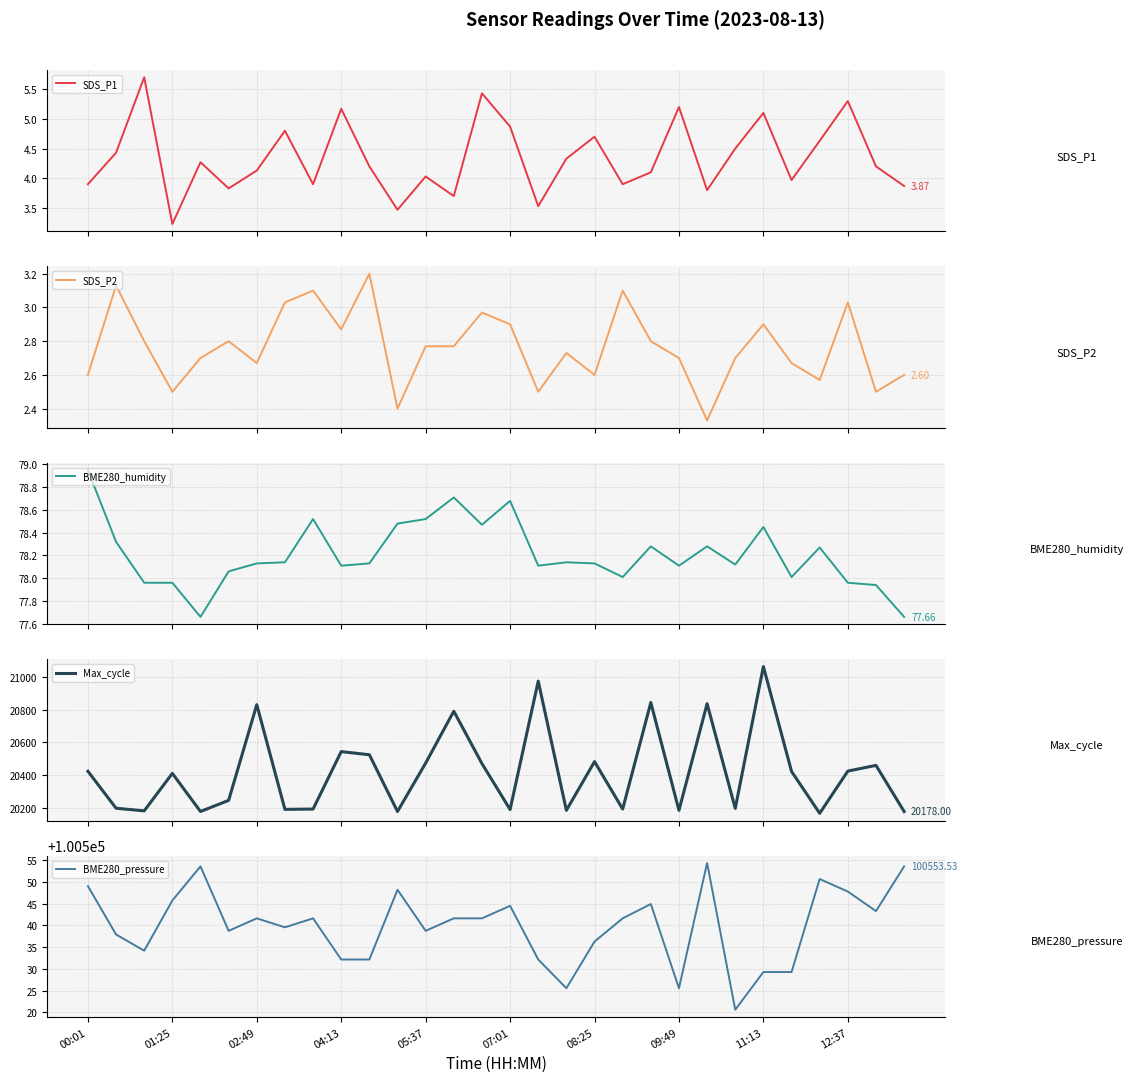

True or false: BME280_pressure and SDS_P2 intersect in this chart.

False